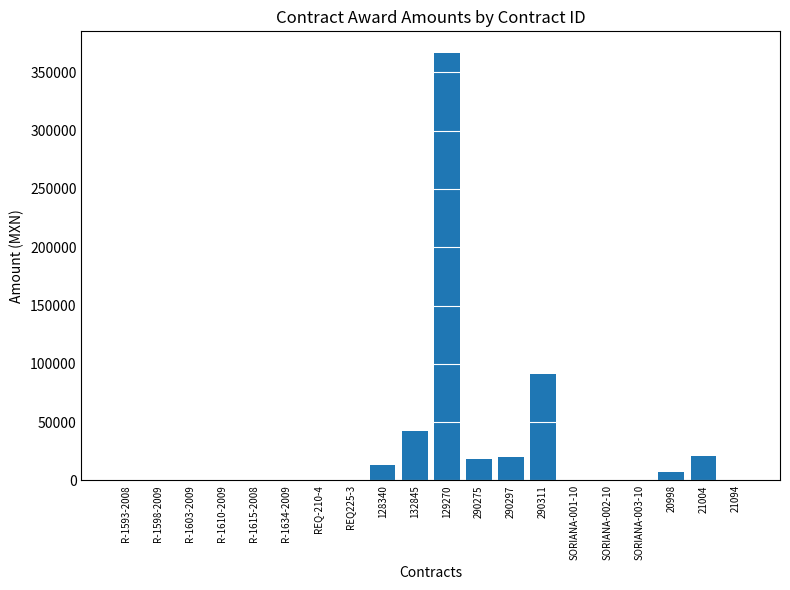

The chart shows a value of 33175.6 at 21004. True or false?

False